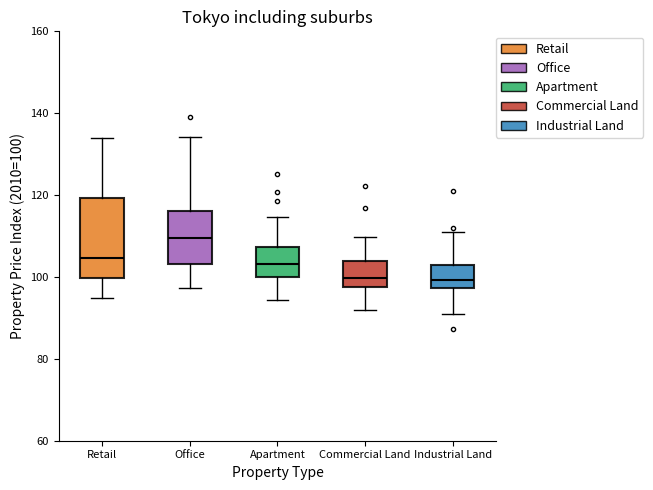

Comparing the boxes themselves (not the whiskers), which one is the tallest?

Retail